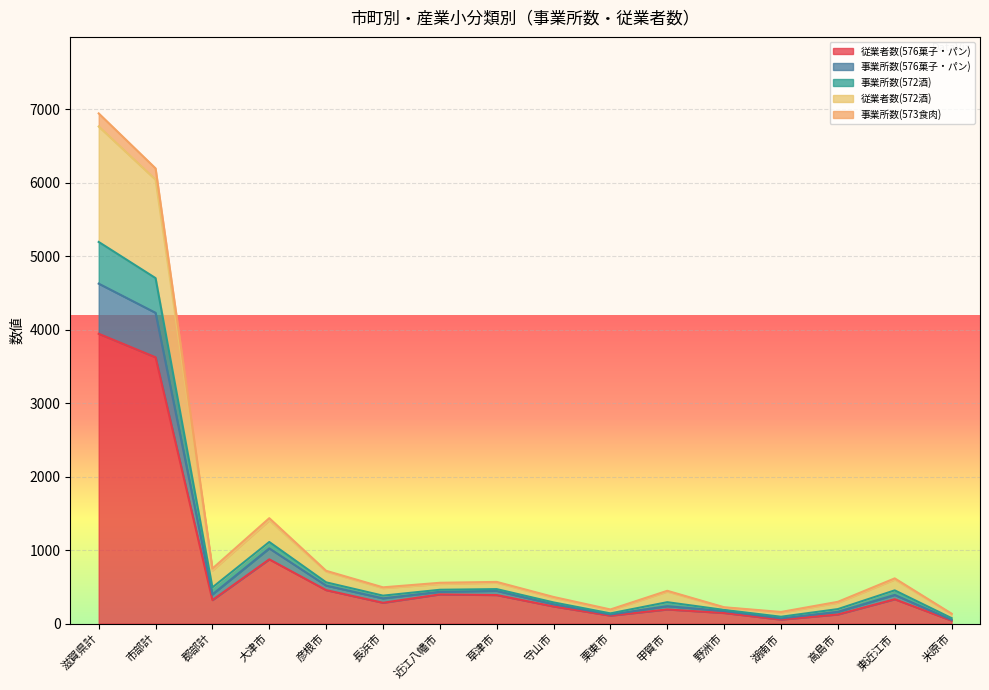

What is the smallest value displayed?

40